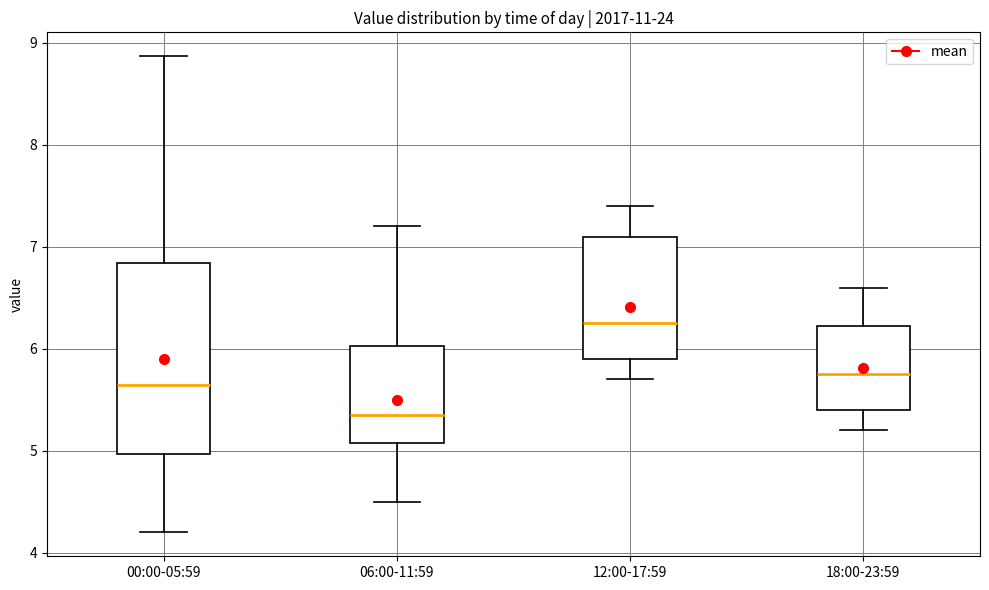

Reading left to right, transcribe this box plot: for each box, give where its median line is, the range the box spans, and where its two whiskers end, as read against the y-axis. The values are not printed on the chart, so give them approximately, as read against the axis.

00:00-05:59: median 5.7, box 5.0 to 6.8, whiskers 4.2 to 8.9
06:00-11:59: median 5.4, box 5.1 to 6.0, whiskers 4.5 to 7.2
12:00-17:59: median 6.3, box 5.9 to 7.1, whiskers 5.7 to 7.4
18:00-23:59: median 5.8, box 5.4 to 6.2, whiskers 5.2 to 6.6